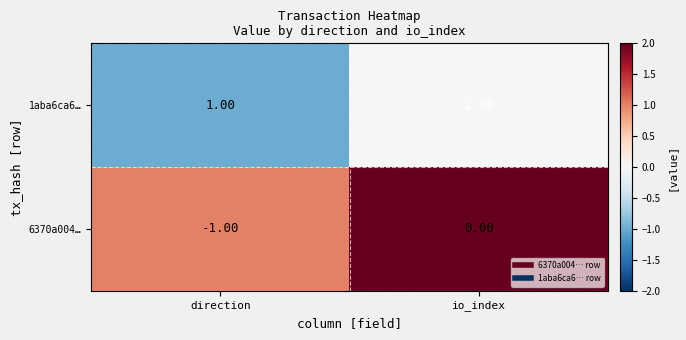

List the labels in order of 6370a004… value, smallest first.

direction, io_index